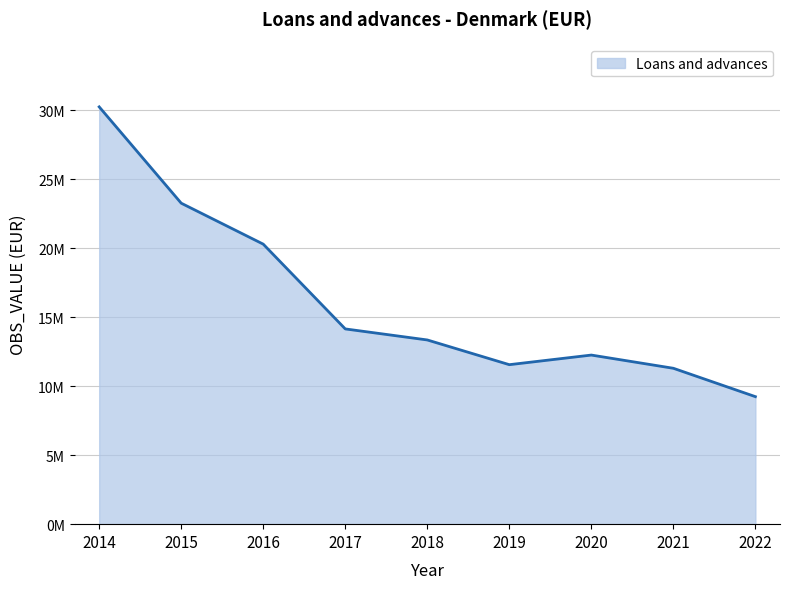

Is it true that the value at 2016 is 6340911?

False